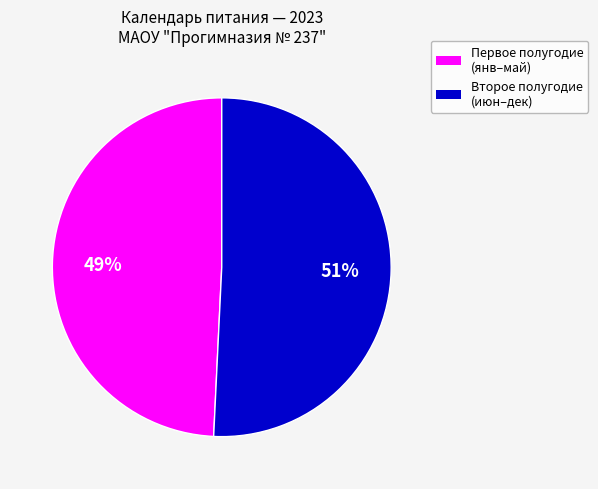

To the nearest percent, what is the average slice percentage?

50%